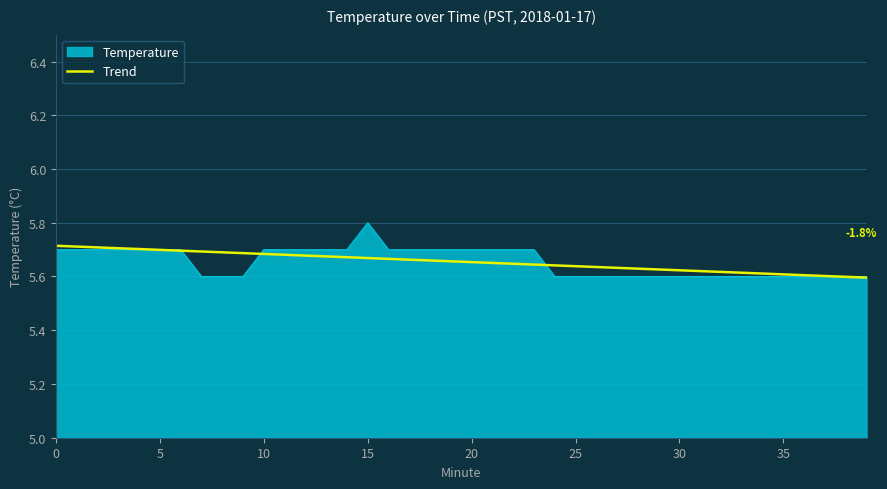

Rank the series by their maximum value, from lowest to highest.

Trend, Temperature